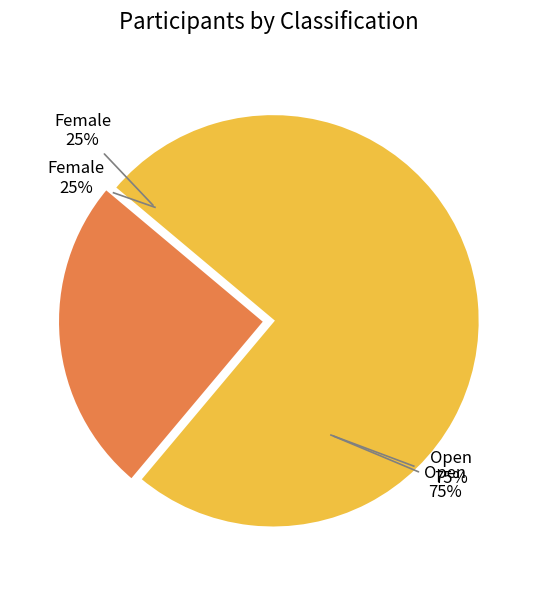

Do Female and Open together represent more than half of the pie?

Yes